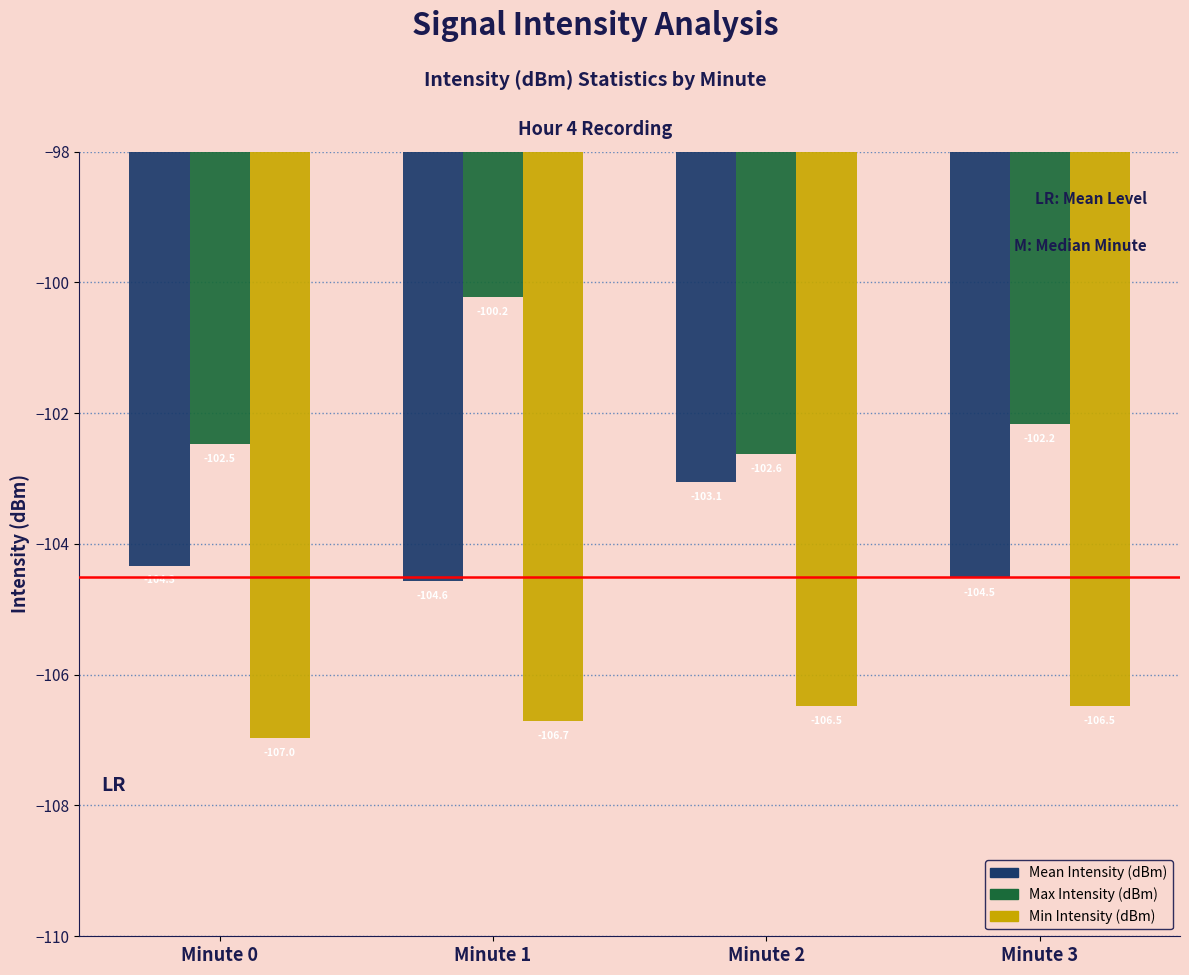

List the series in order of their overall mean, lowest first.

Min Intensity (dBm), Mean Intensity (dBm), Max Intensity (dBm)